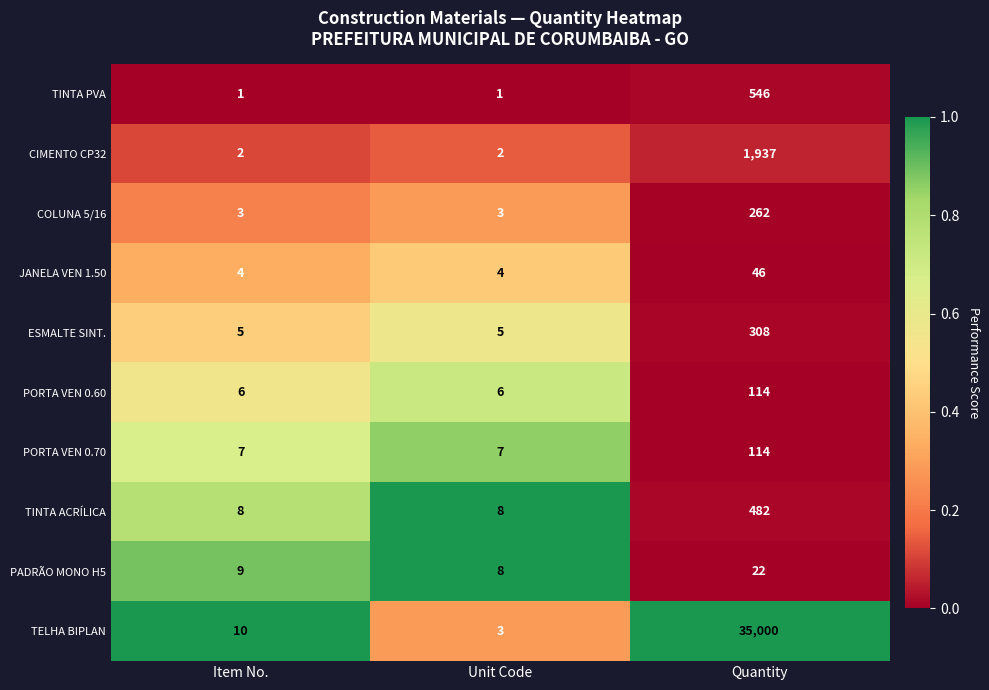

Count the TINTA ACRÍLICA values in the range 8 to 482.

3